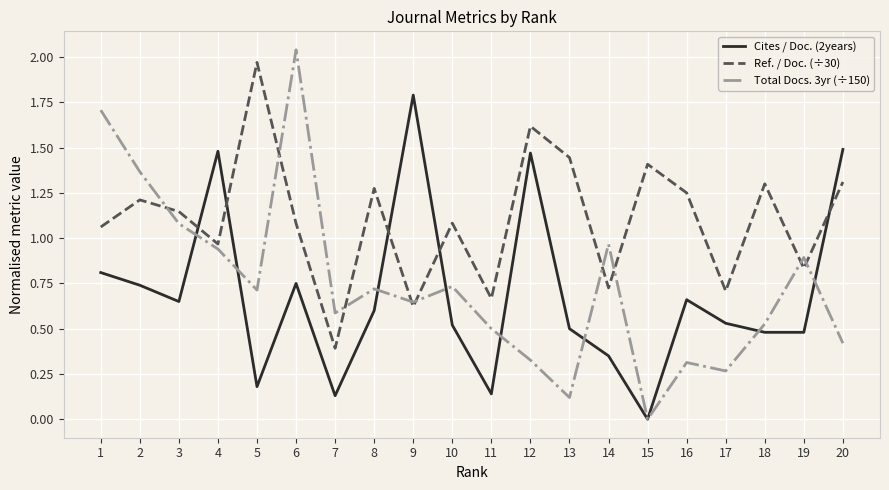

What are all the series names shown in the legend?

Cites / Doc. (2years), Ref. / Doc. (÷30), Total Docs. 3yr (÷150)